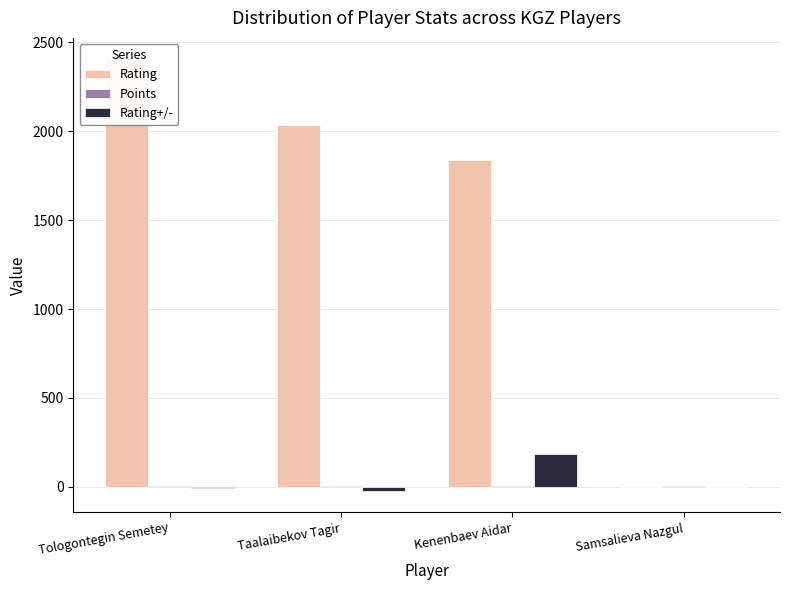

True or false: Points has a value of 9.5 at Kenenbaev Aidar.

False